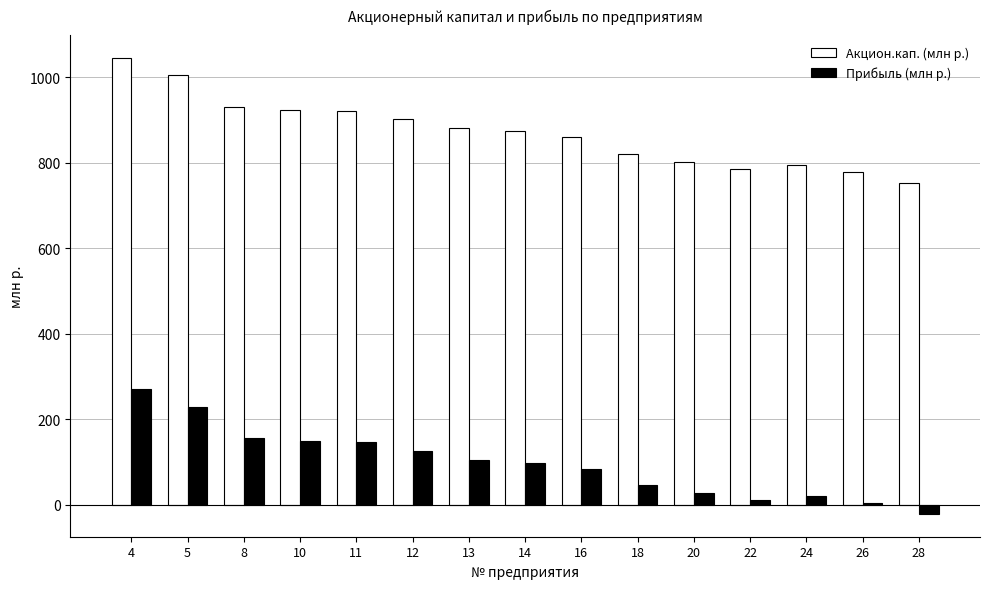

What is the approximate value of Акцион.кап. (млн р.) at 14, to the nearest 10?

870